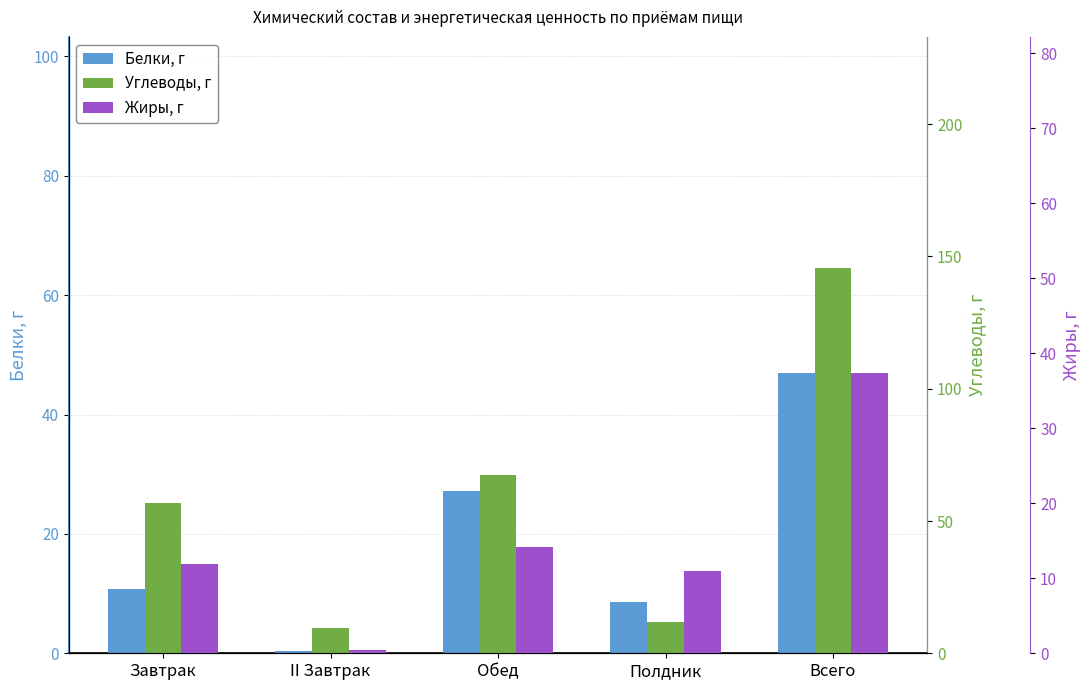

Read the Жиры, г value at Обед.

14.2